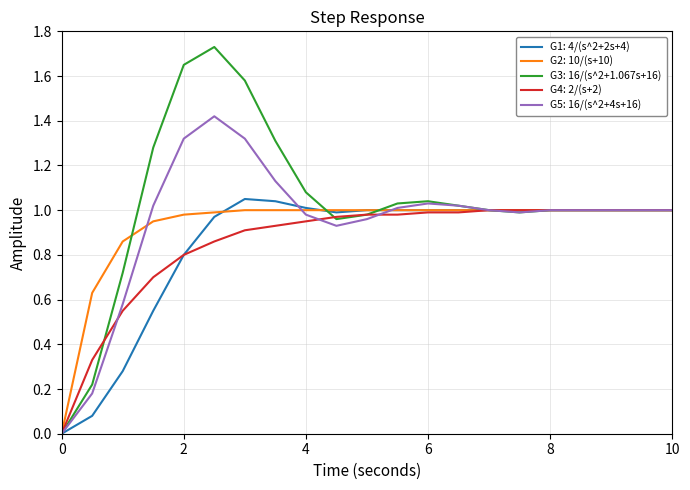

How many positive values does the G4: 2/(s+2) series have?

20